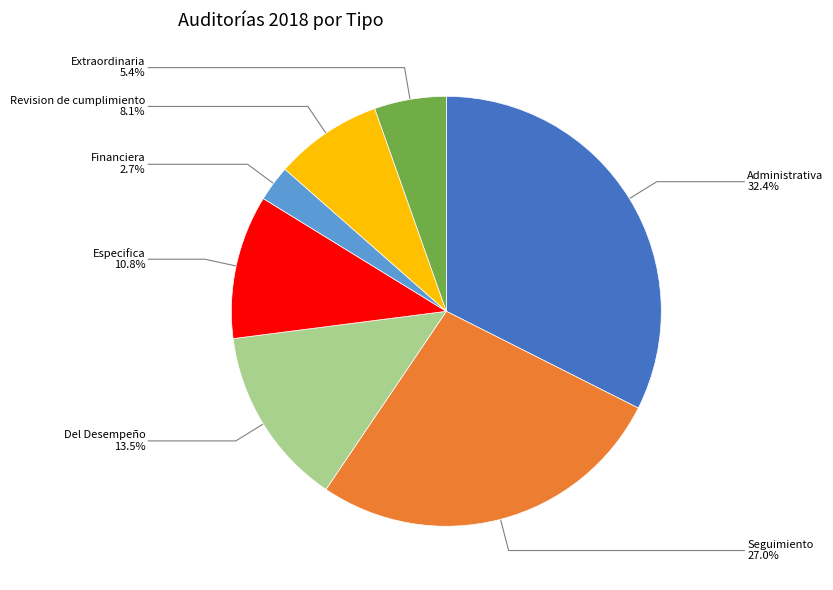

Which category has the smallest portion of the pie?

Financiera